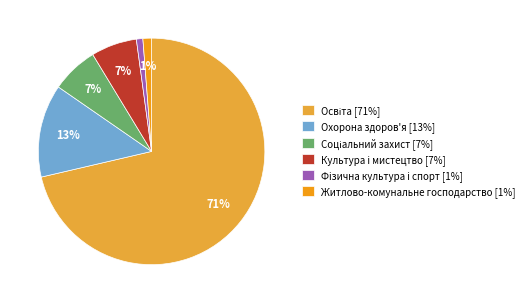

To the nearest percent, what percentage of the pie is Культура i мистецтво?

7%